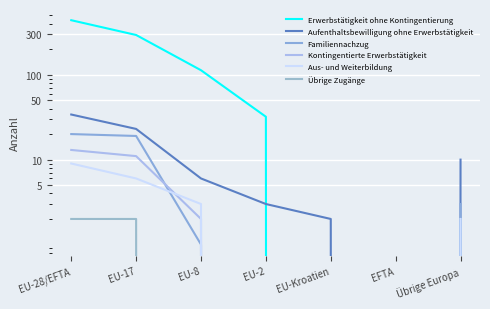

At how many categories does at least one series exceed 95?

3